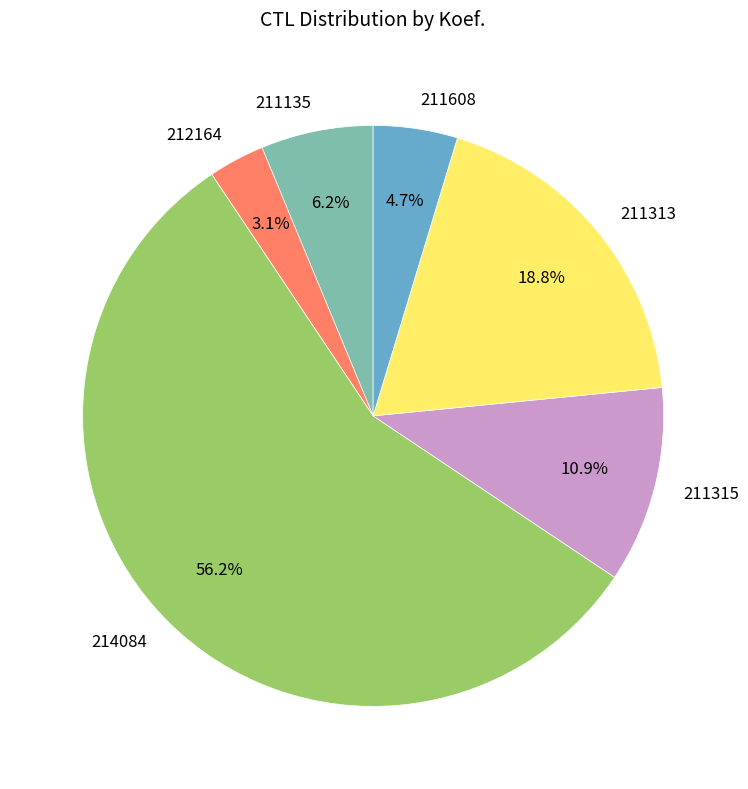

Approximately how many times larger is the value at 211313 compared to 214084?

0.3